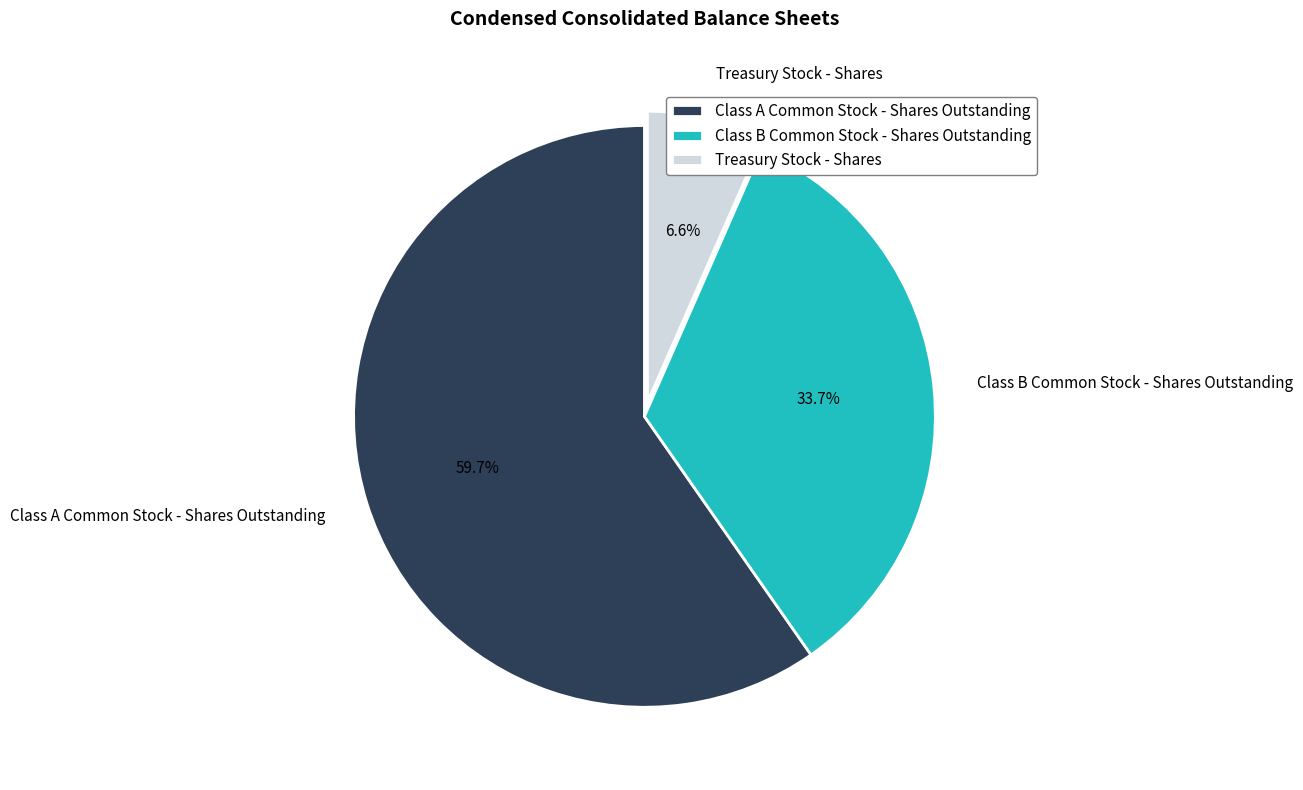

Does any single category account for the majority?

Yes